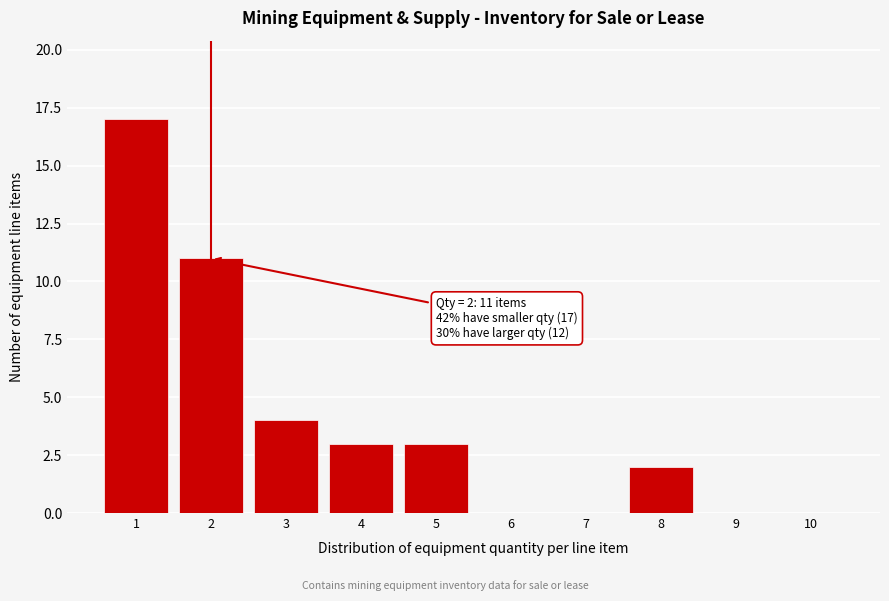

Reading left to right, list all the values displayed in this chart.

1=17	2=11	3=4	4=3	5=3	6=0	7=0	8=2	9=0	10=0